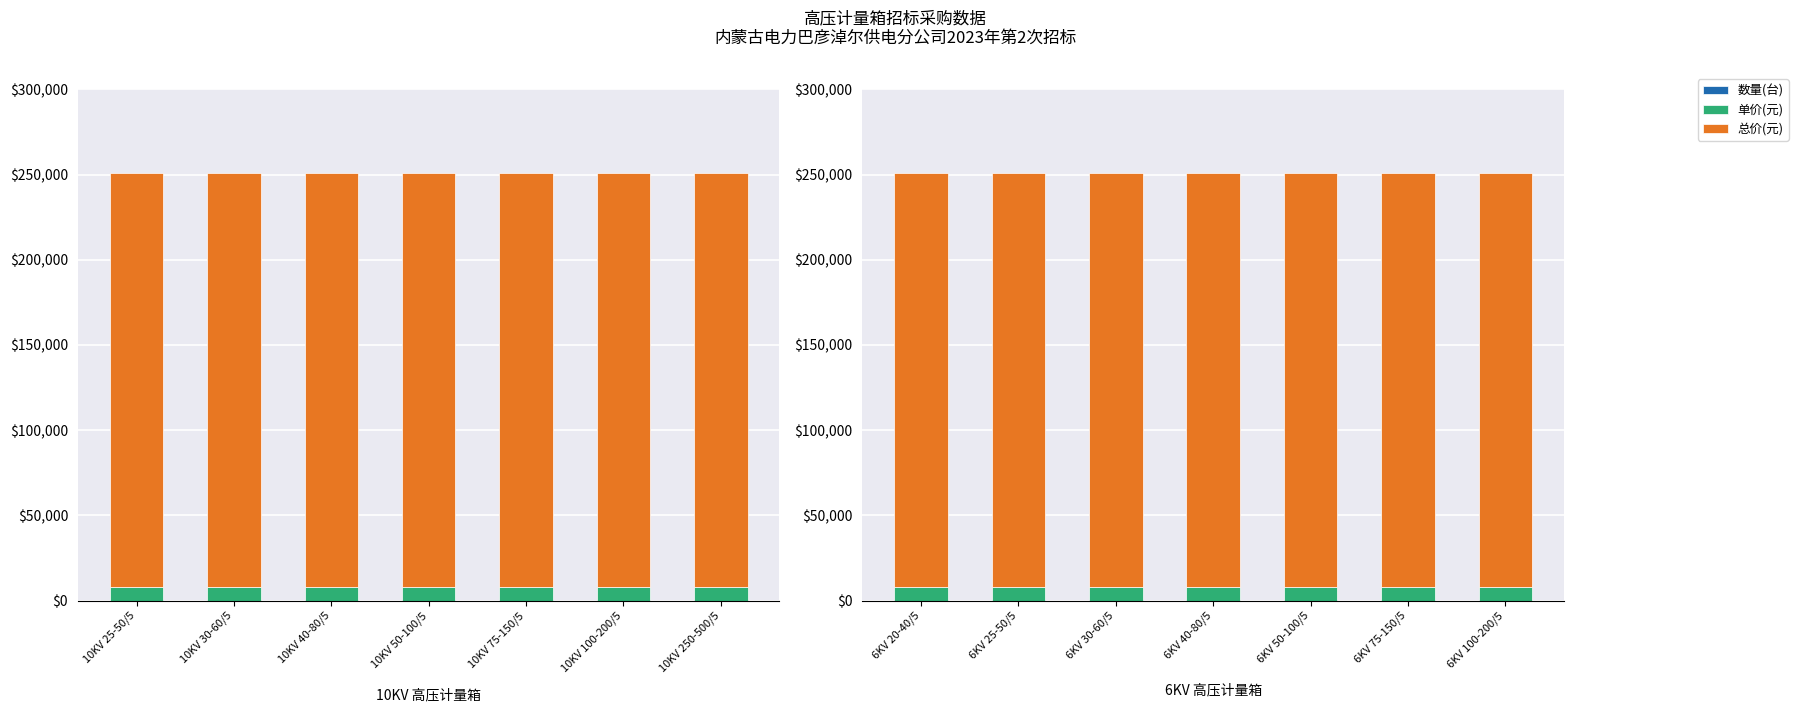

The 单价(元) series shows 8100 at 6KV 30-60/5. True or false?

True